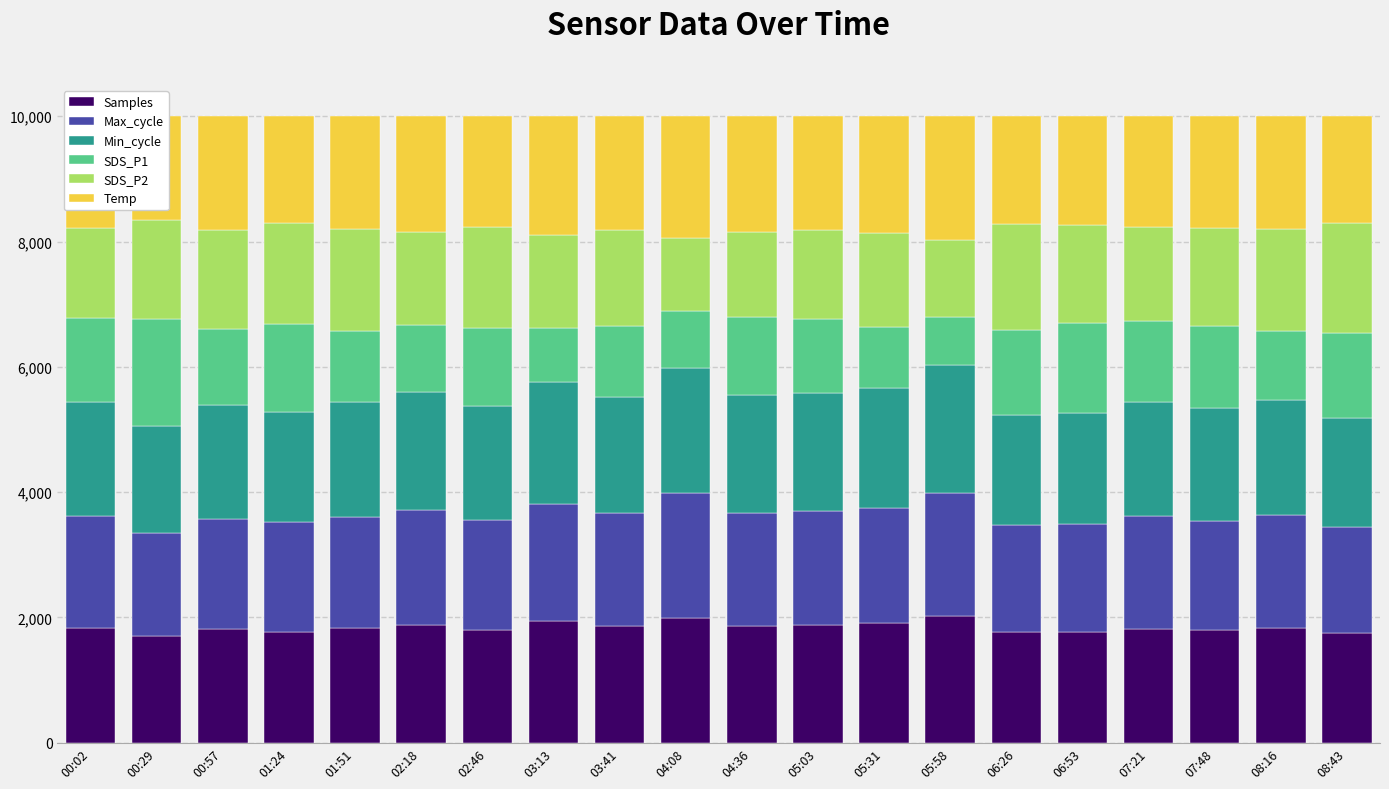

What is the sum of all SDS_P1 values?

24102.8